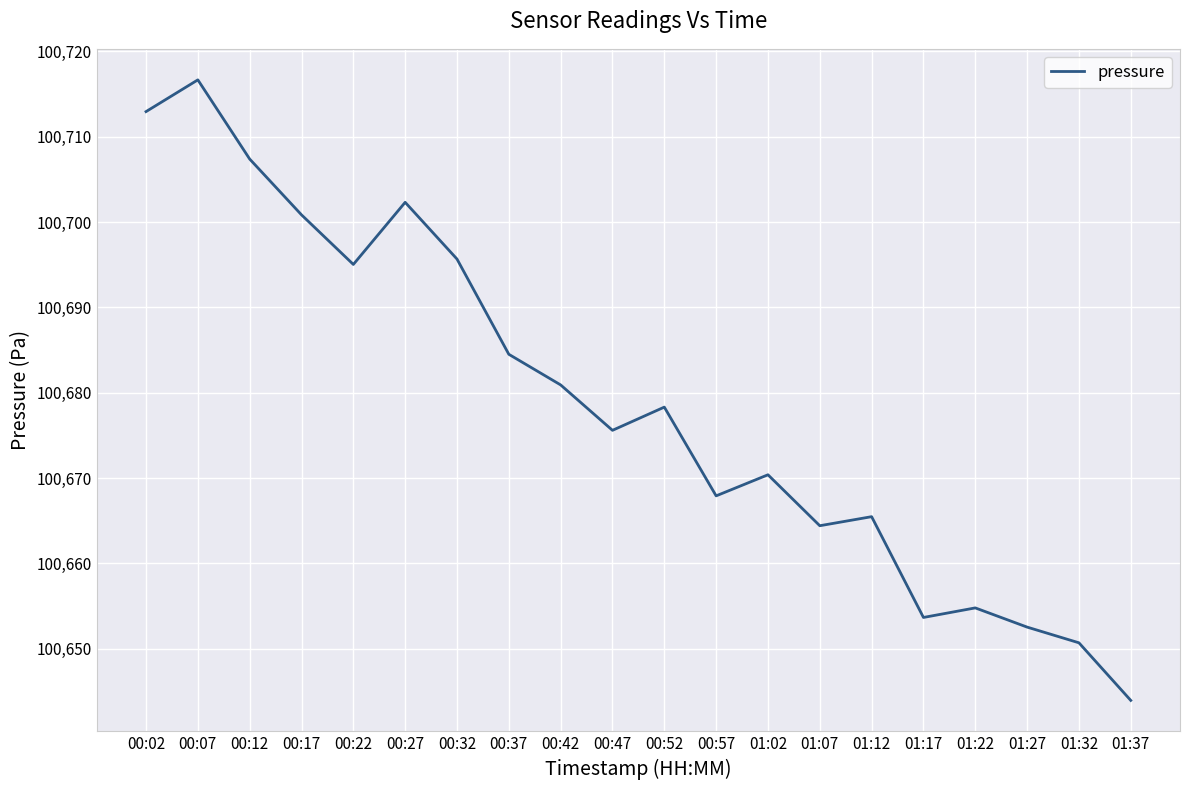

Reading left to right, list all the values displayed in this chart.

00:02=100712.9	00:07=100716.7	00:12=100707.4	00:17=100700.8	00:22=100695.0	00:27=100702.3	00:32=100695.7	00:37=100684.5	00:42=100680.9	00:47=100675.6	00:52=100678.3	00:57=100667.9	01:02=100670.4	01:07=100664.4	01:12=100665.5	01:17=100653.7	01:22=100654.8	01:27=100652.5	01:32=100650.7	01:37=100643.9